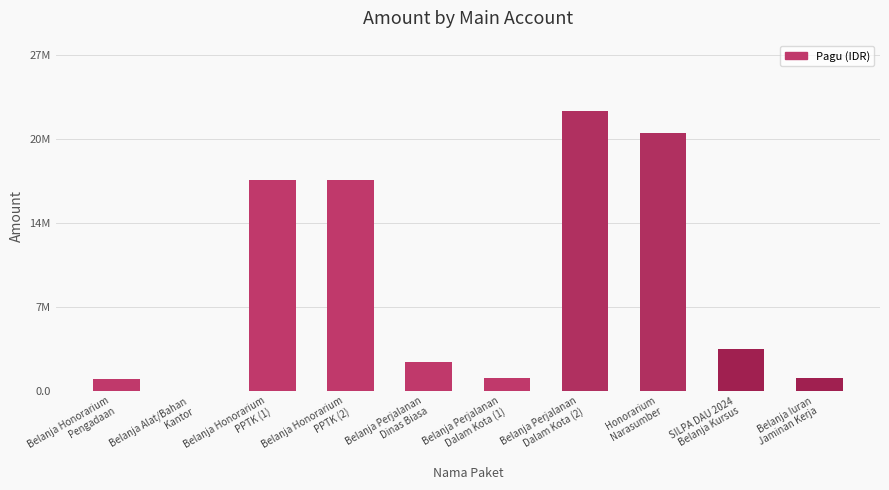

Reading left to right, list all the values displayed in this chart.

975000	420	16920000	16920000	2300000	1000000	22500000	20700000	3400000	1020600